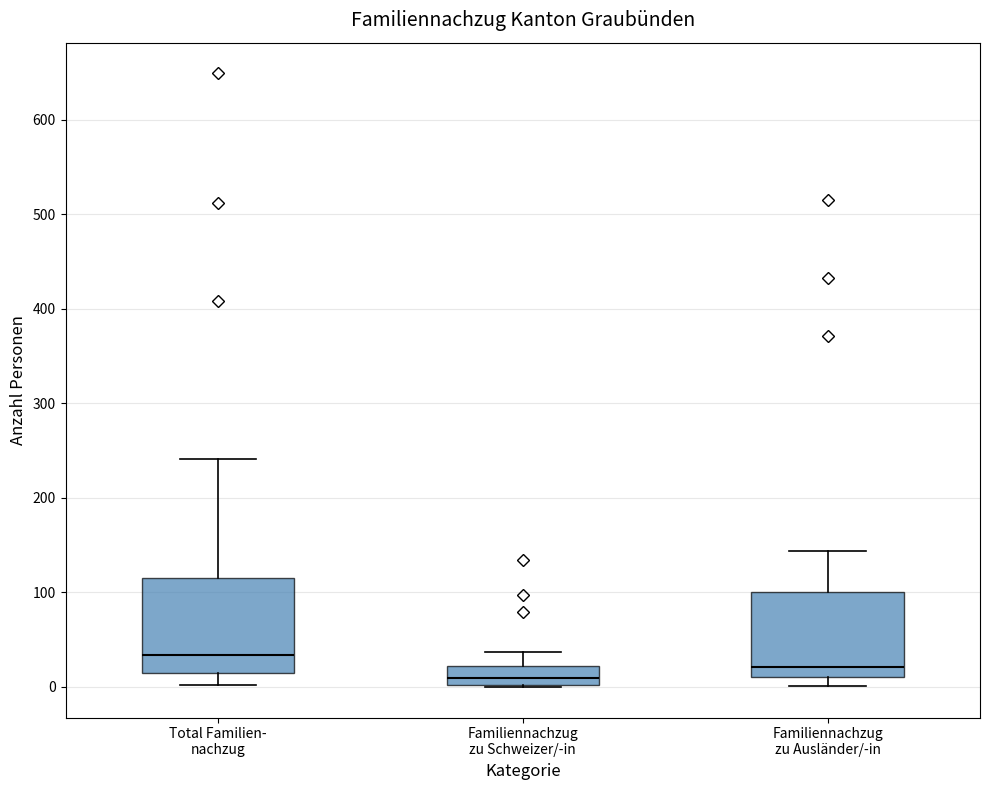

Reading left to right, transcribe this box plot: for each box, give where its median line is, the range the box spans, and where its two whiskers end, as read against the y-axis. The values are not printed on the chart, so give them approximately, as read against the axis.

Total Familien- nachzug: median 30, box 20 to 120, whiskers 0 to 240
Familiennachzug zu Schweizer/-in: median 10, box 0 to 20, whiskers 0 to 40
Familiennachzug zu Ausländer/-in: median 20, box 10 to 100, whiskers 0 to 140